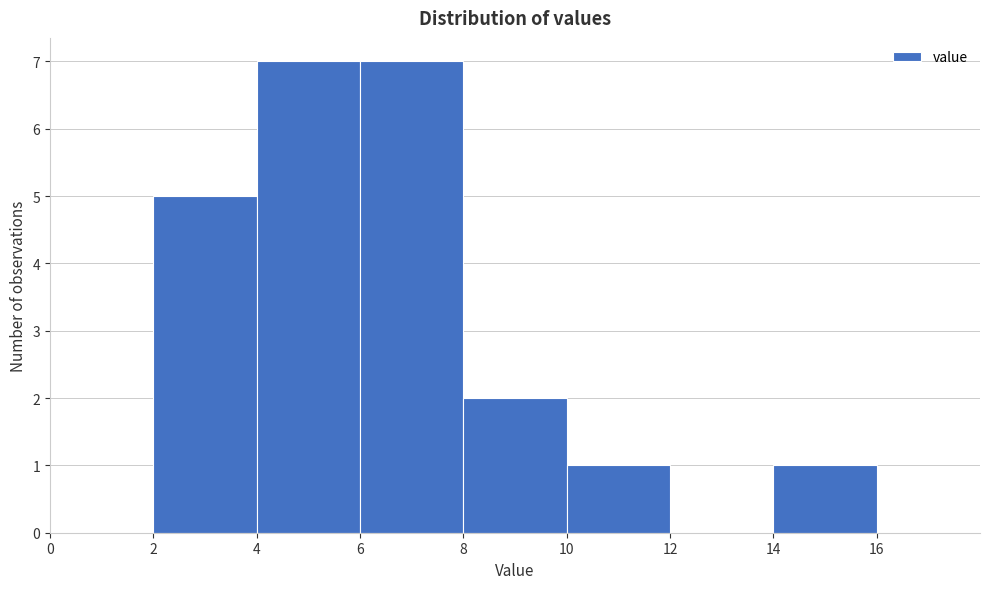

What is the height of the bar covering 14 to 16 on the x-axis? The values are not printed on the chart, so give them approximately, as read against the axis.

1